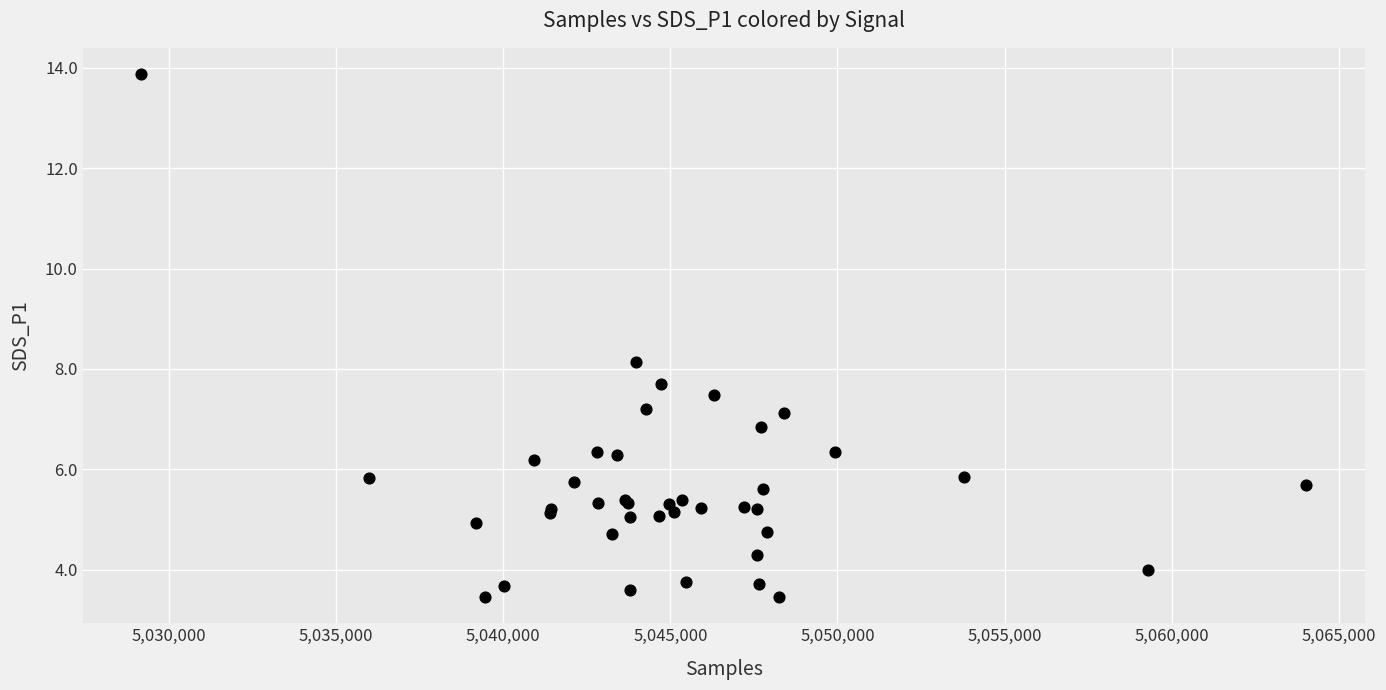

What Y value in the scatter plot is closest to 8?

8.1